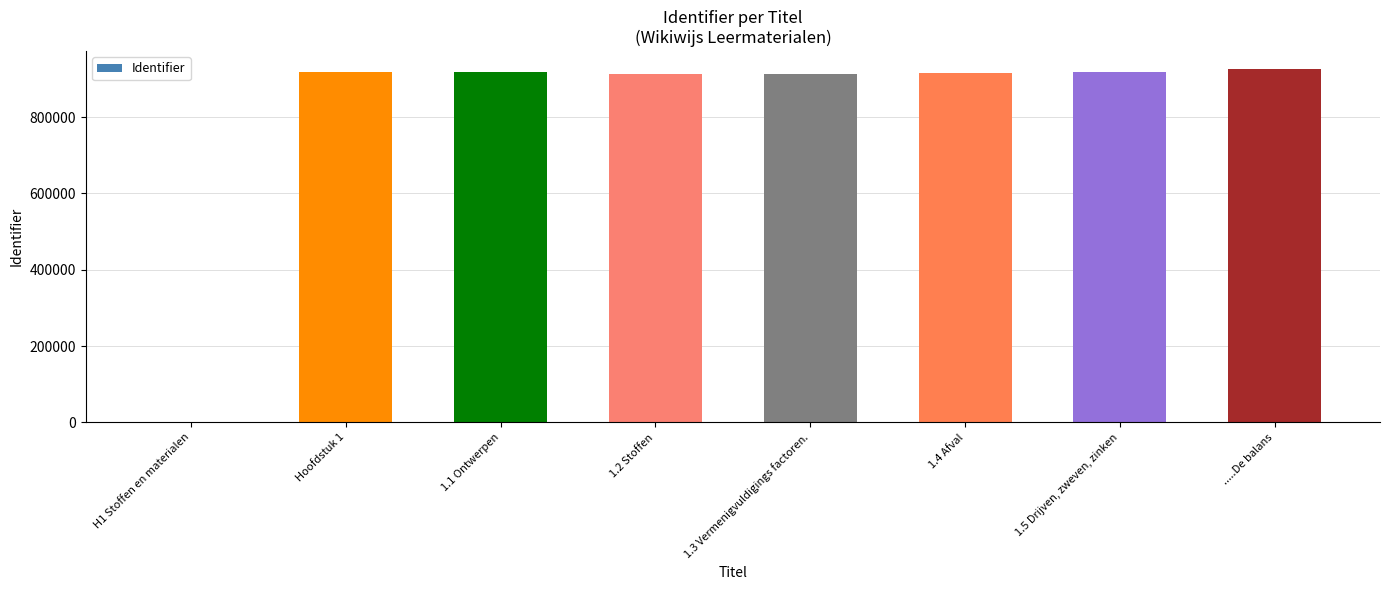

Where does the data first go above 917763?

Hoofdstuk 1